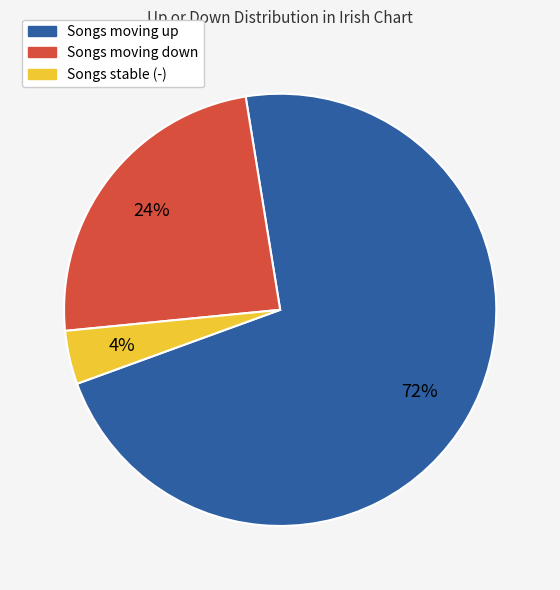

Does any single category account for the majority?

Yes